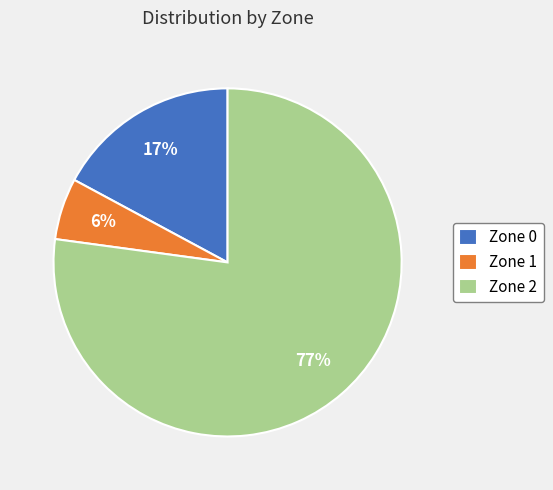

The Zone 1 slice represents 6% of the pie. True or false?

True